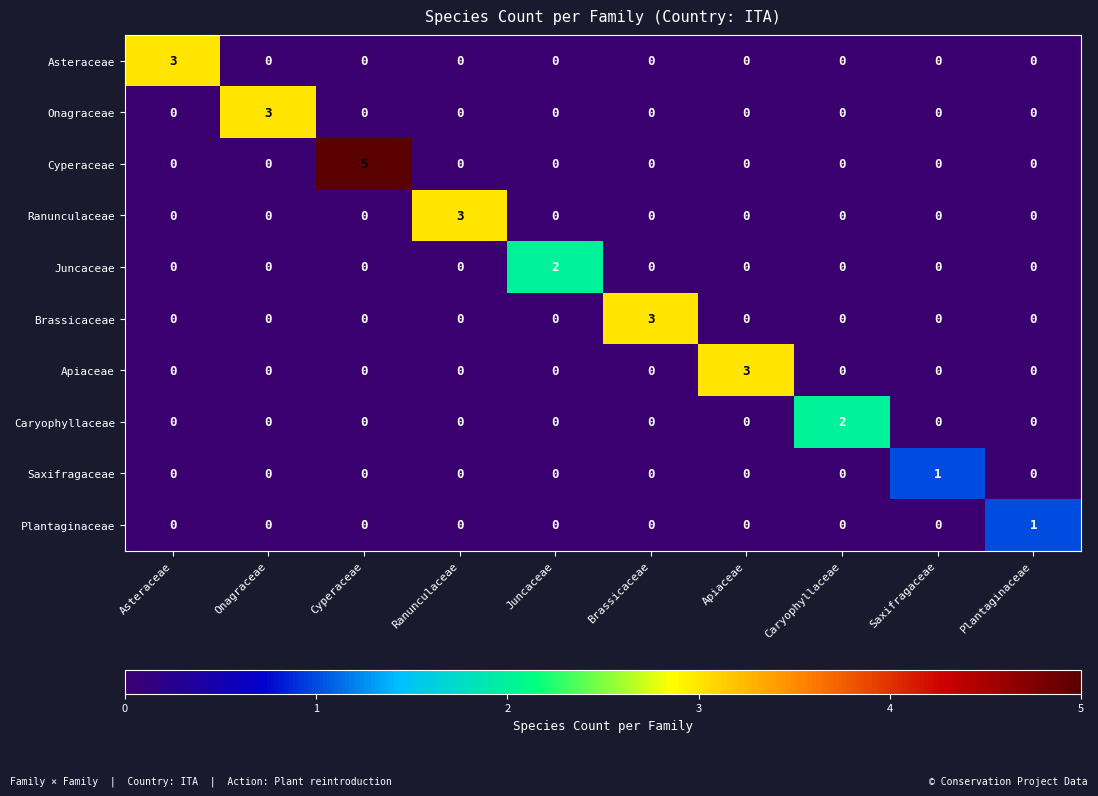

At which category is the sum across all series the highest?

Cyperaceae